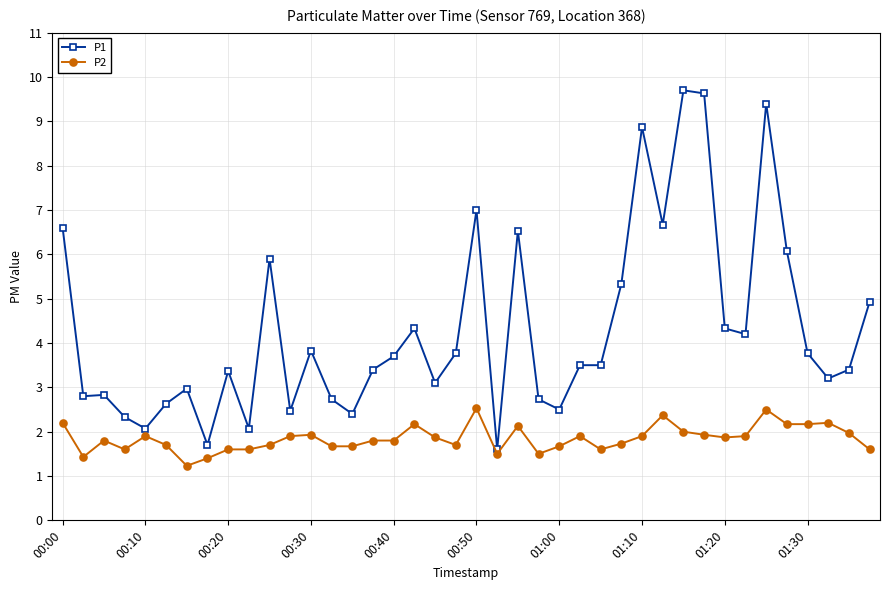

What is the maximum value for P1?

9.7